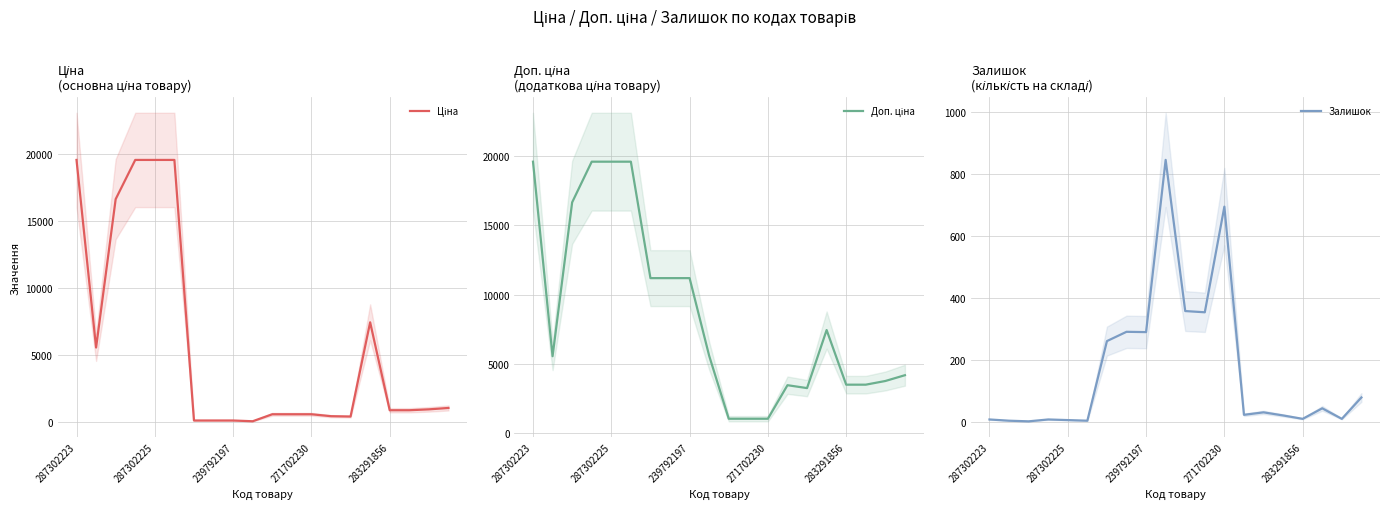

Which has a higher value, 17 or 12?

17